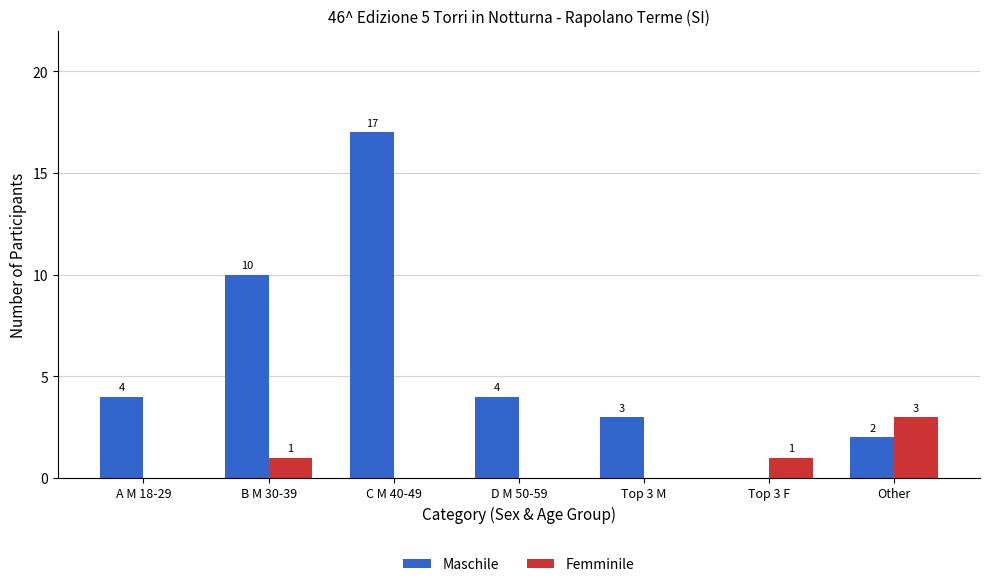

How many data points in Femminile are above 0?

3